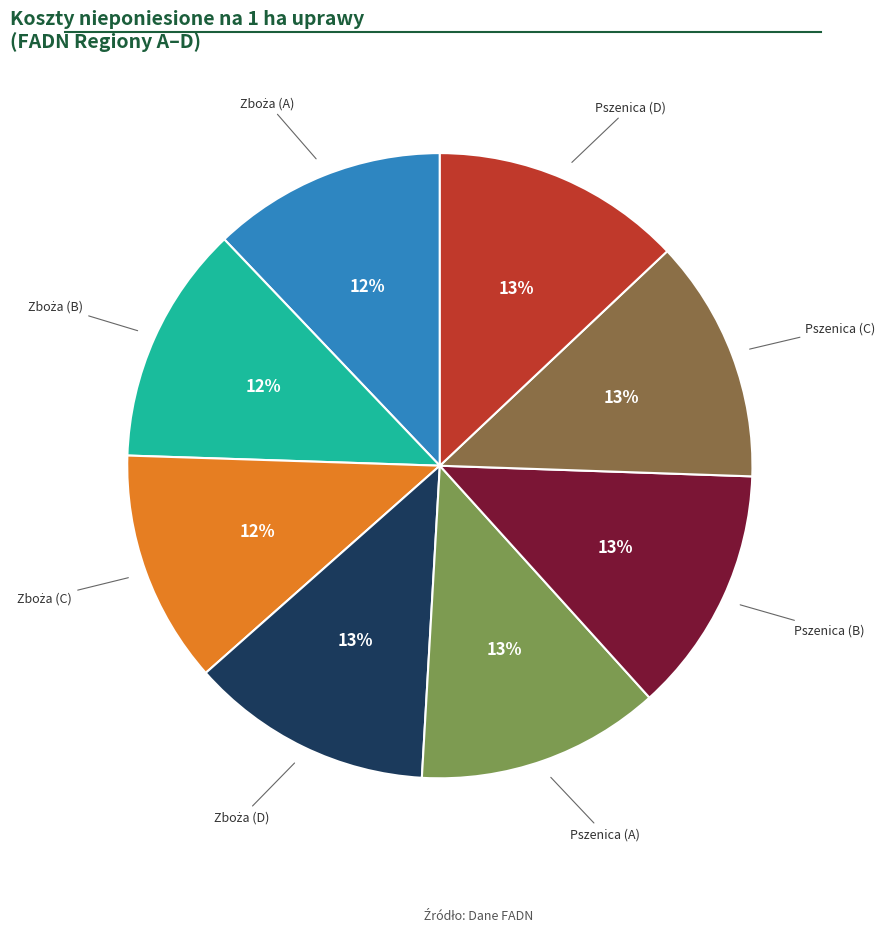

To the nearest percent, what is the difference between the largest and smallest slice percentages?

1%